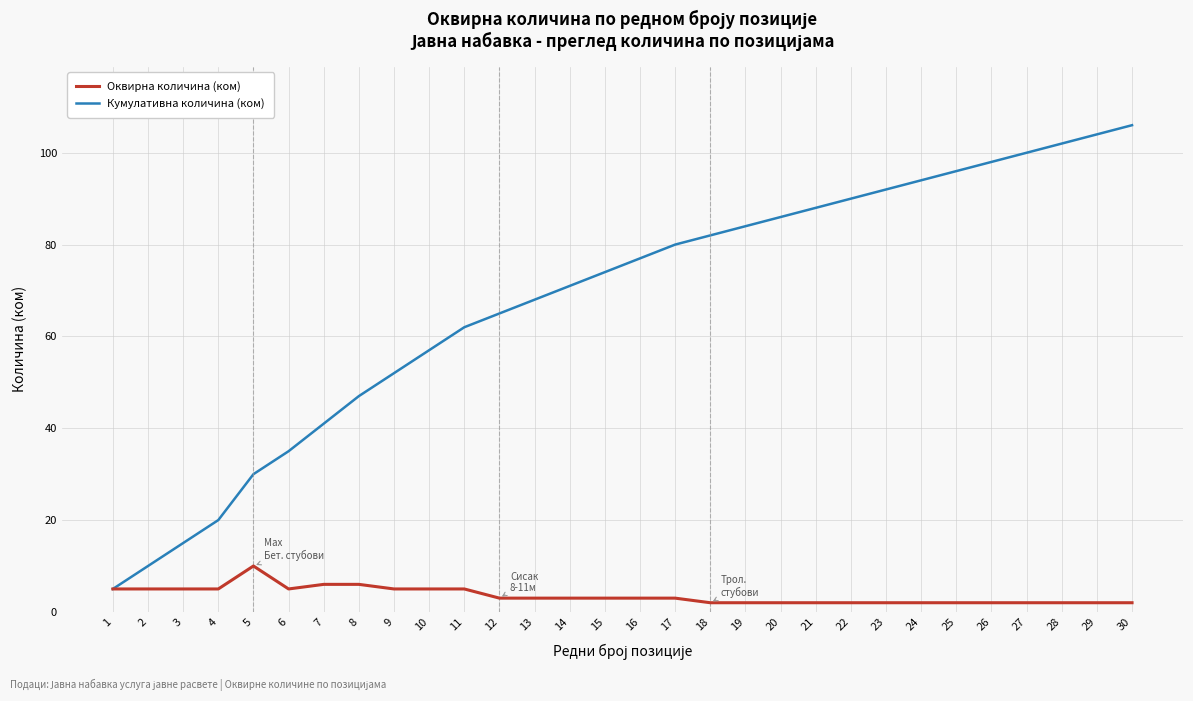

Which series has the largest range (max minus min)?

Кумулативна количина (ком)